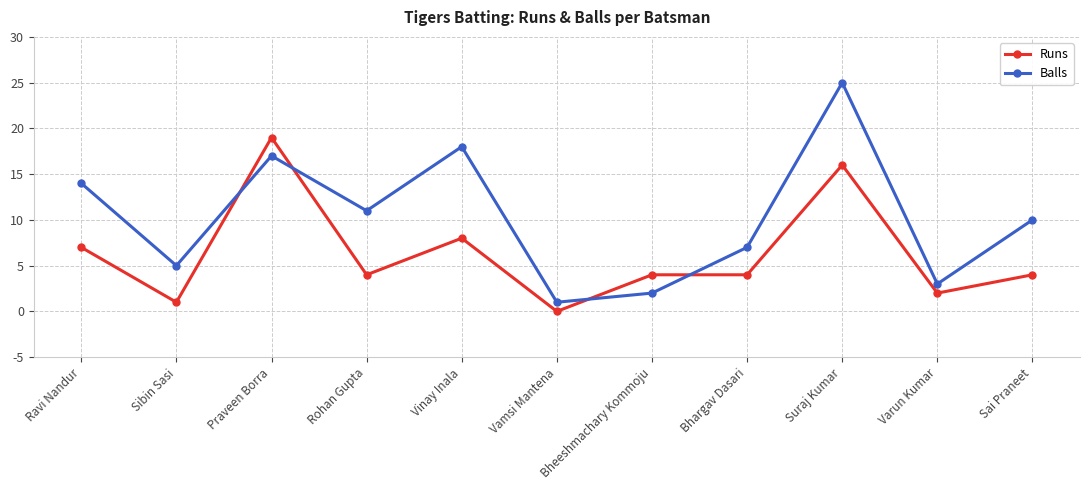

At which category is the sum across all series the highest?

Suraj Kumar